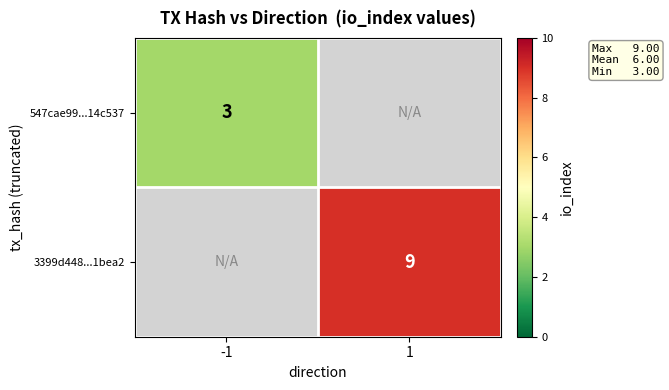

The 547cae99...14c537 series shows 3 at -1. True or false?

True